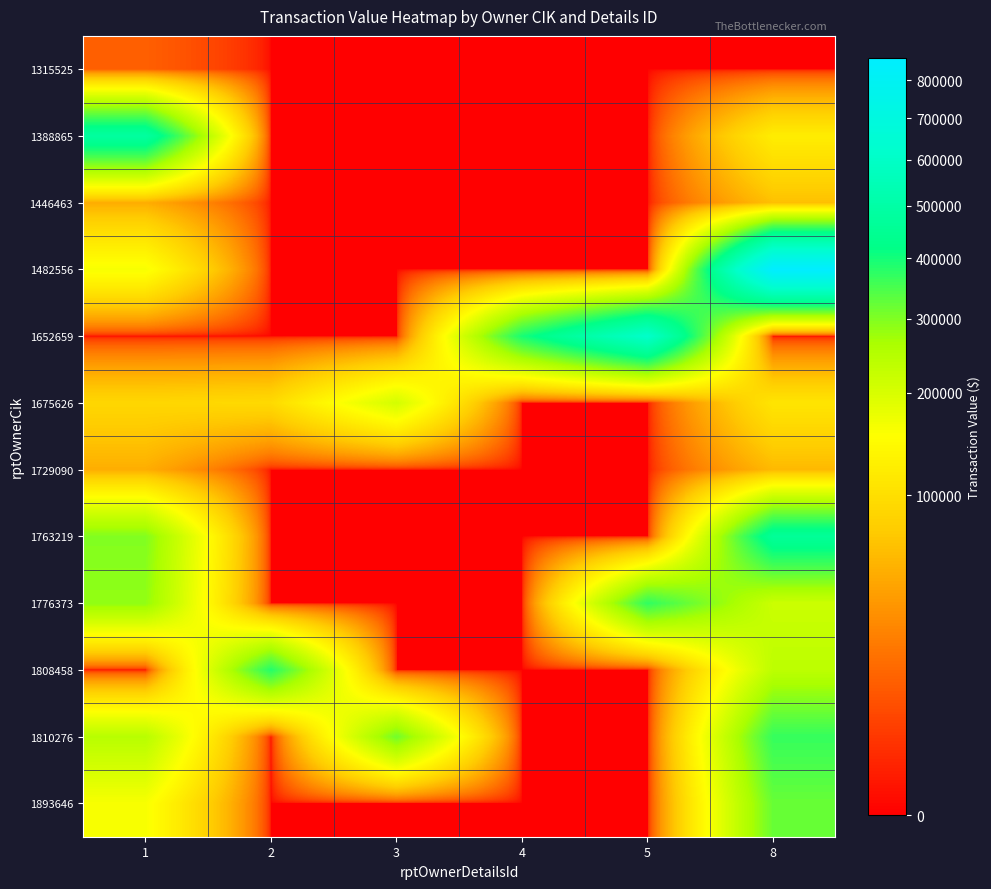

Reading right to left, what are all the values shown in this chart?

1315525: 8=0	5=0	4=0	3=0	2=0	1=11508
1388865: 8=121593	5=0	4=0	3=0	2=0	1=484106
1446463: 8=64358	5=0	4=0	3=0	2=0	1=49843
1482556: 8=862605	5=0	4=0	3=0	2=0	1=160918
1652659: 8=0	5=610492	4=394539	3=0	2=0	1=0
1675626: 8=109170	5=0	4=0	3=206011	2=92923	1=88800
1729090: 8=58732	5=0	4=0	3=0	2=0	1=50170
1763219: 8=461055	5=0	4=0	3=0	2=0	1=298440
1776373: 8=217170	5=371626	4=0	3=0	2=0	1=285000
1808458: 8=237358	5=0	4=0	3=0	2=382382	1=0
1810276: 8=367143	5=0	4=0	3=311958	2=0	1=244140
1893646: 8=320495	5=0	4=0	3=0	2=0	1=160012